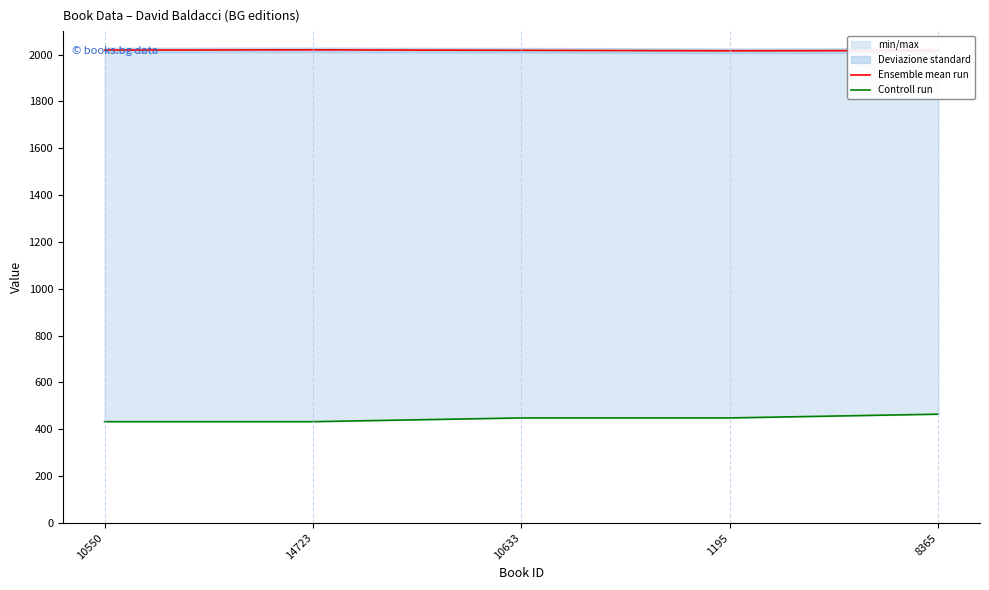

Rank the series by their maximum value, from highest to lowest.

Ensemble mean run, Controll run